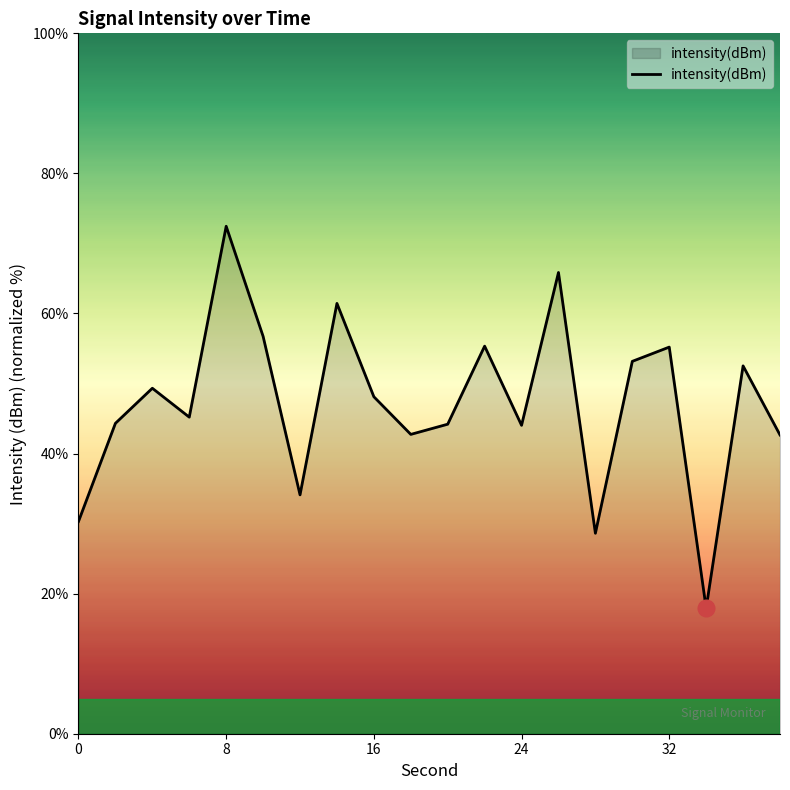

What is the difference between the maximum and minimum values?

54.5